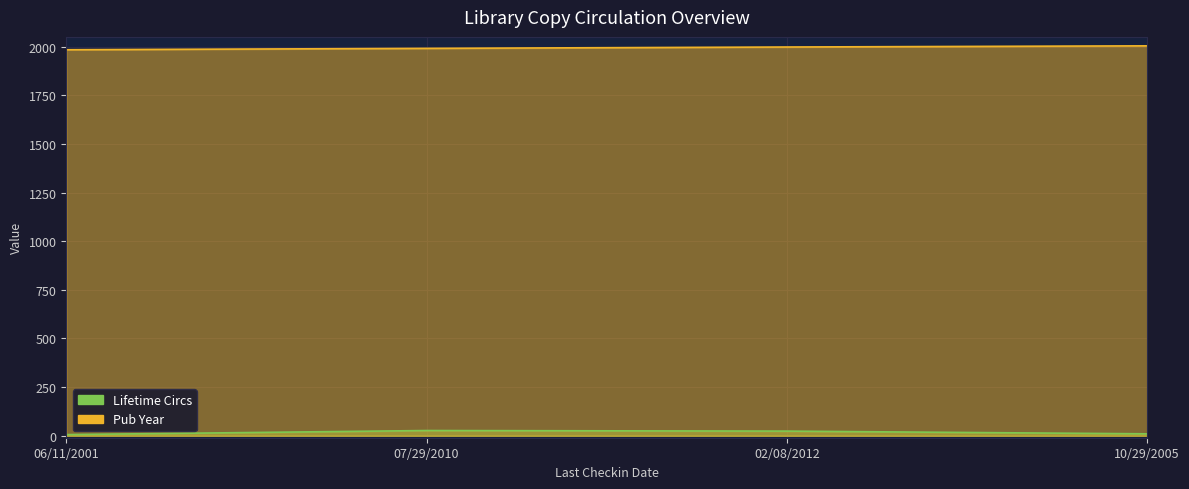

What is the difference between the second highest and second lowest values in the Lifetime Circs series?

14